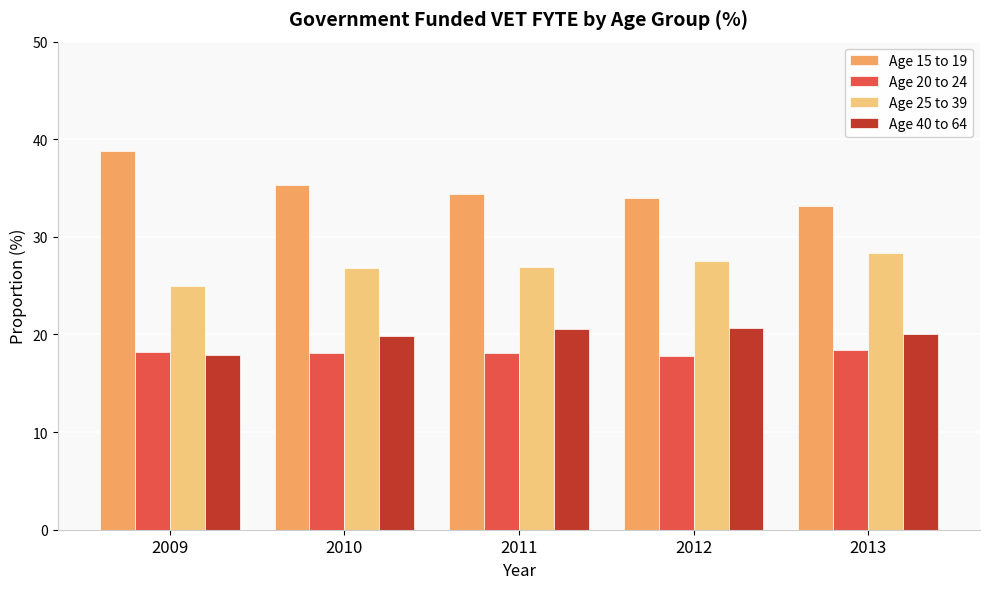

Which series has the largest total across all categories?

Age 15 to 19